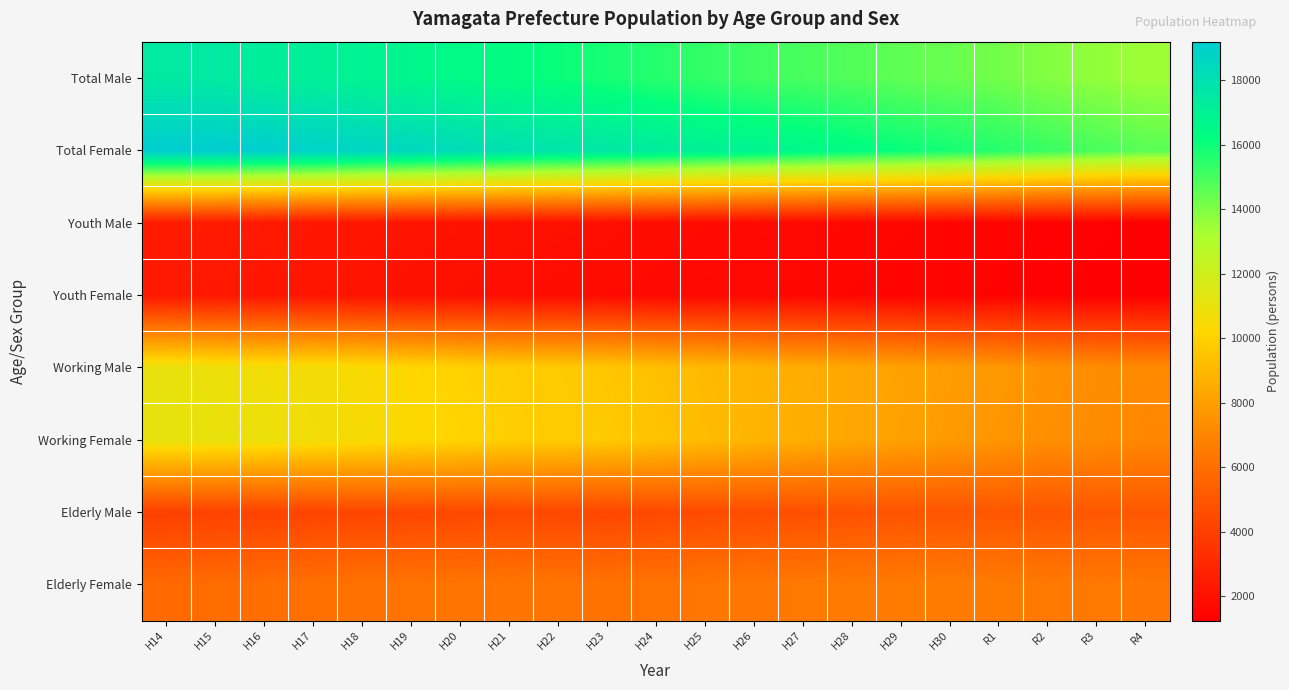

Which series changed the most between H17 and H24?

Total Female